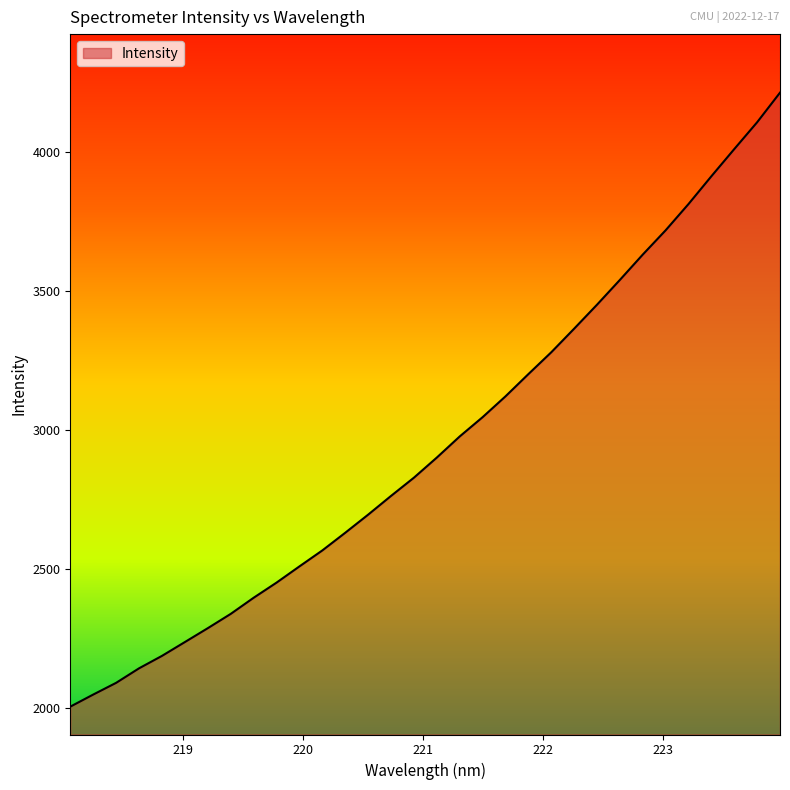

What is the greatest value displayed?

4212.7